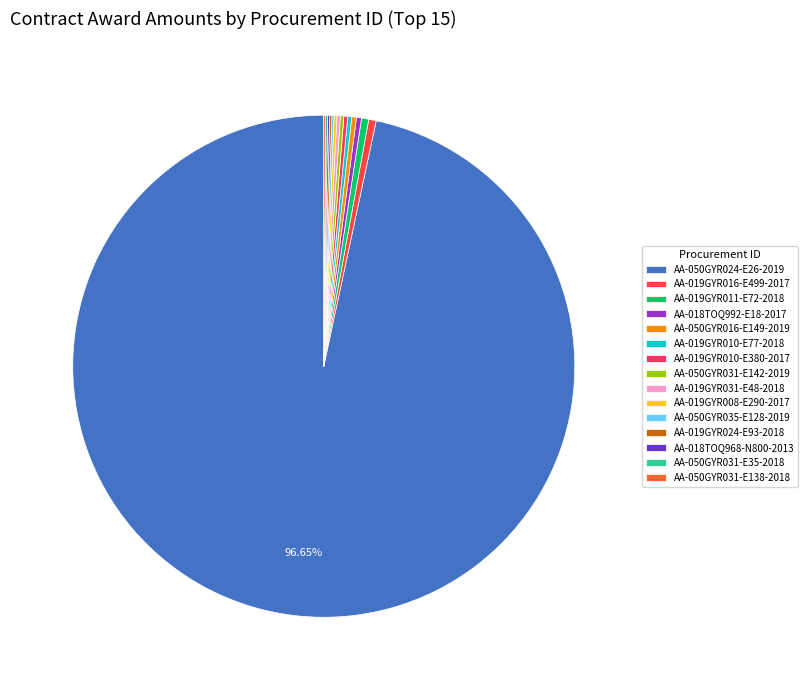

What is the smallest slice in the pie chart?

AA-050GYR031-E138-2018